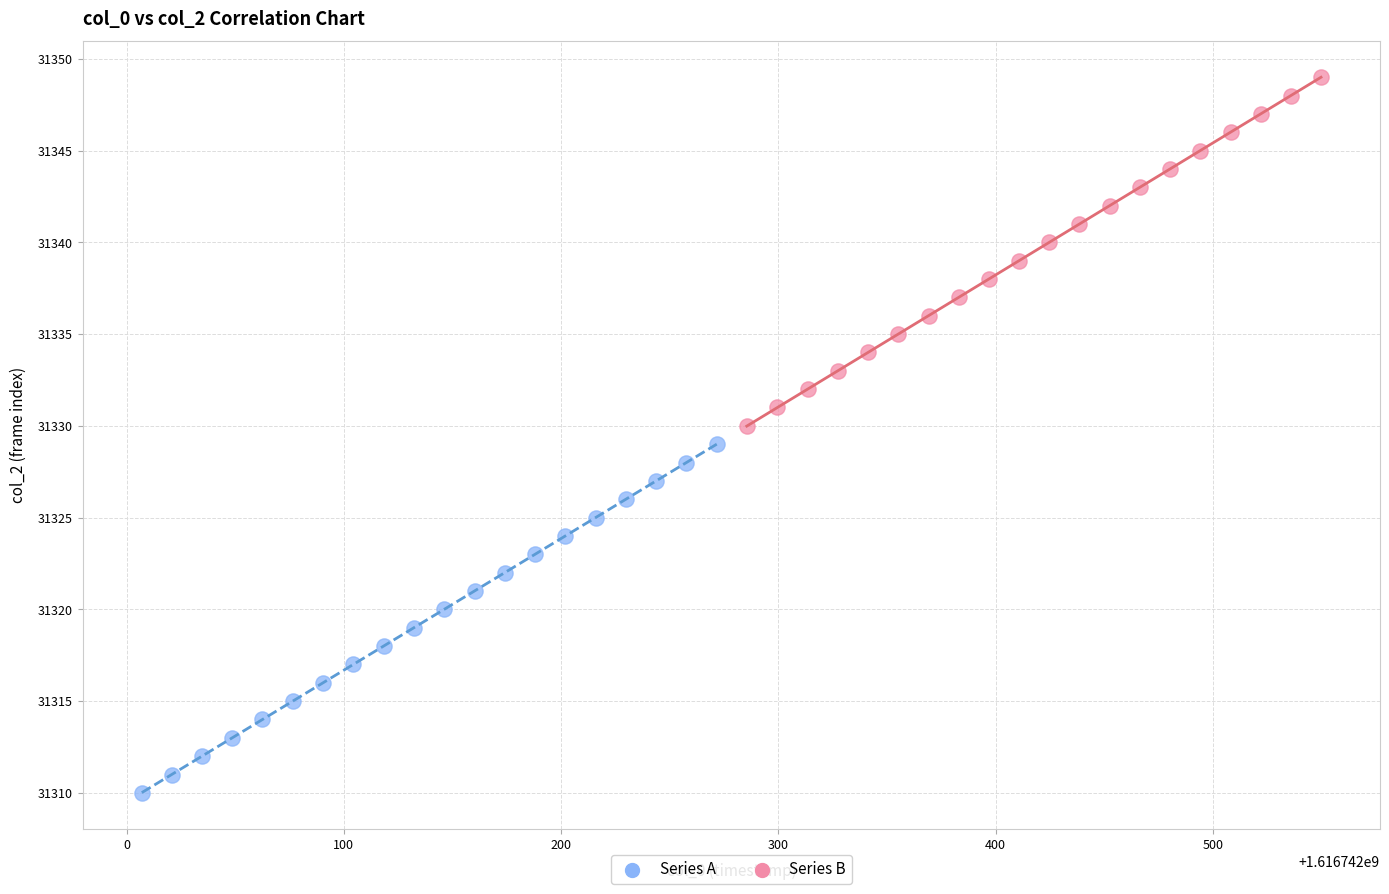

Which series contains the highest Y value?

Series B